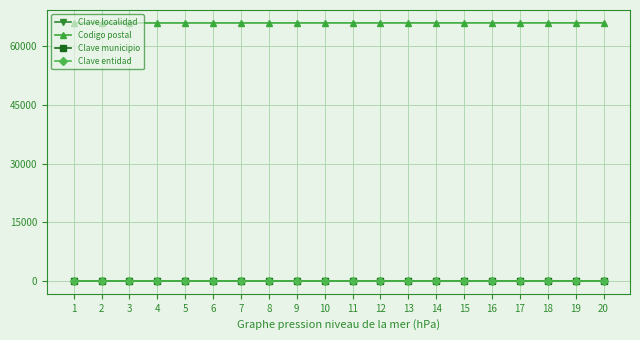

What is the total value across all series at 9?

66060